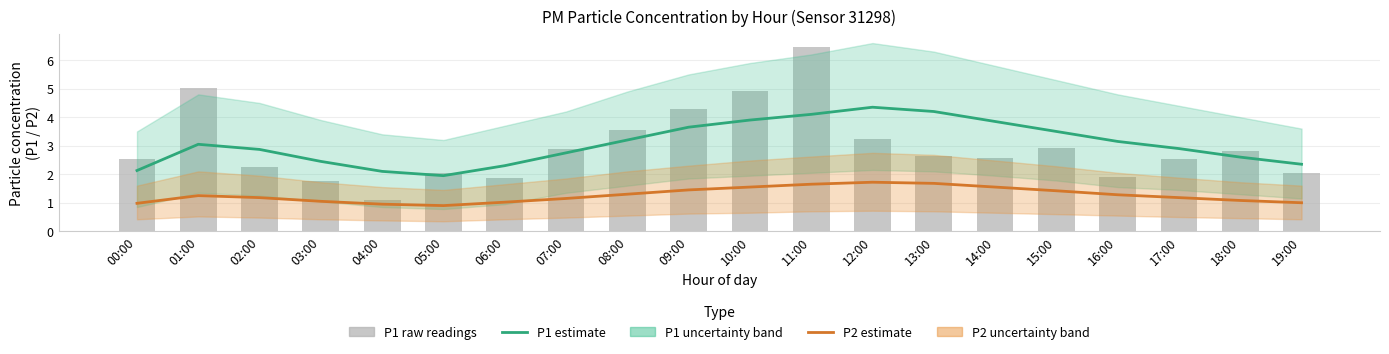

Does the chart contain stacked bars?

No